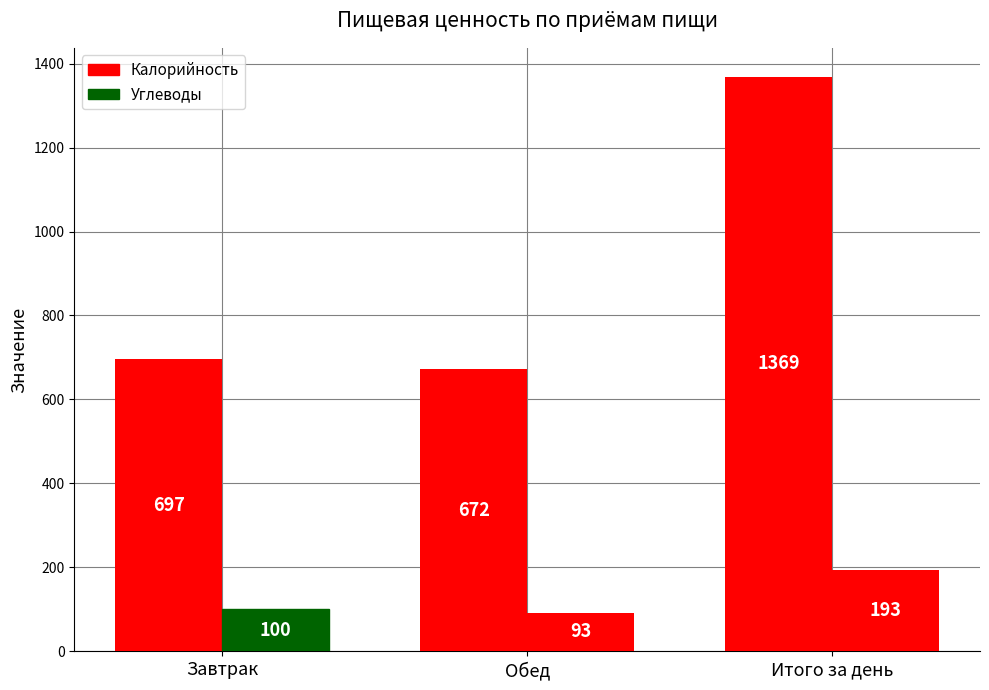

Is it true that Калорийность equals 697.0 at Завтрак?

True